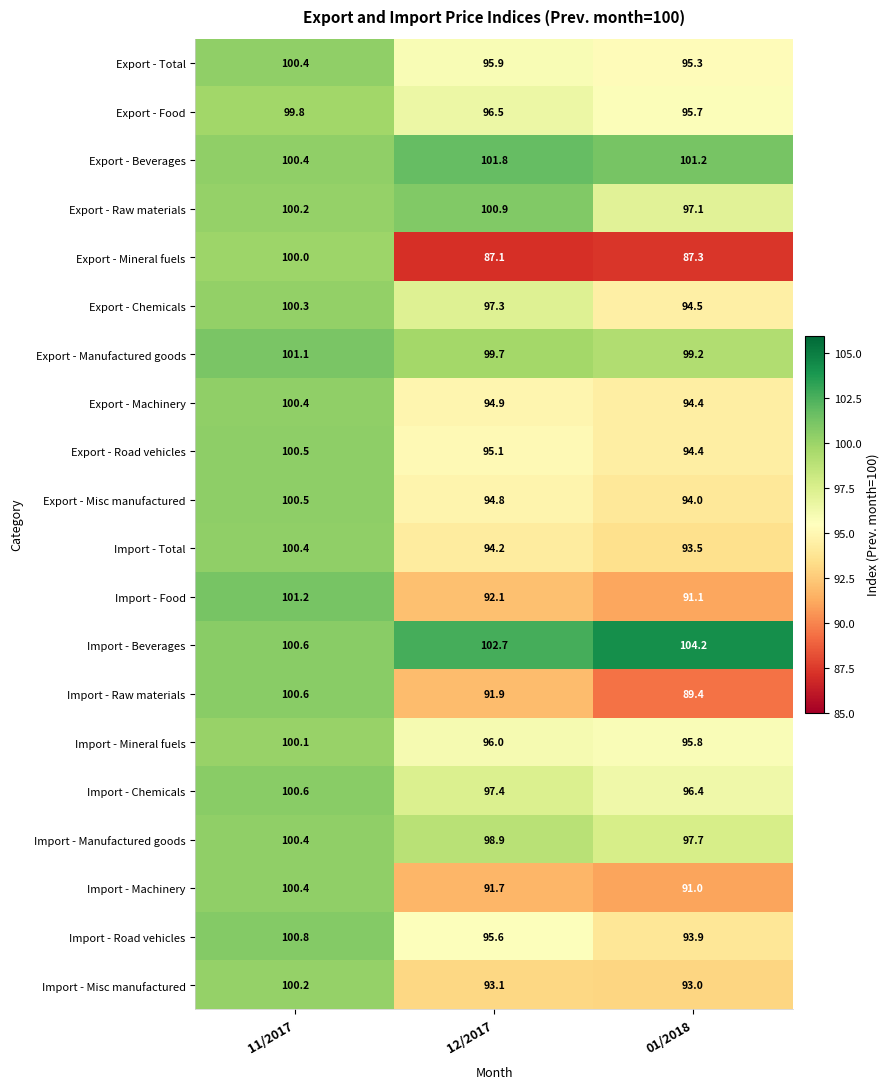

Which series has the largest total across all categories?

Import - Beverages